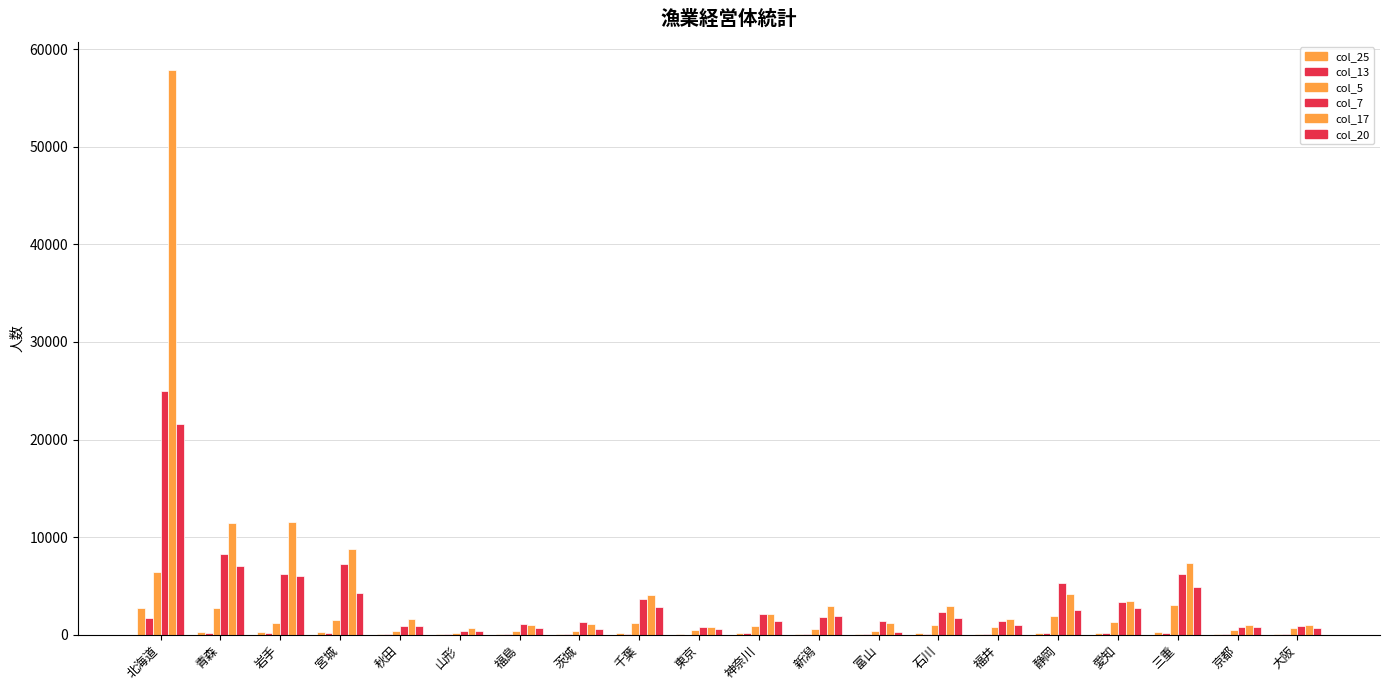

Count the number of categories in the chart.

20